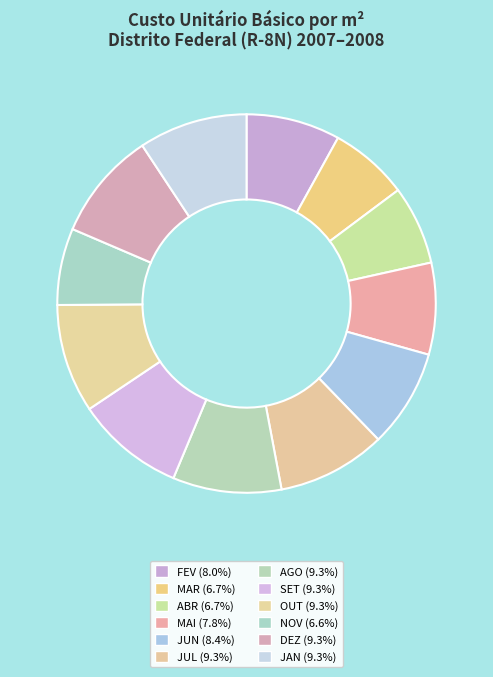

Count the number of slices in the pie.

12